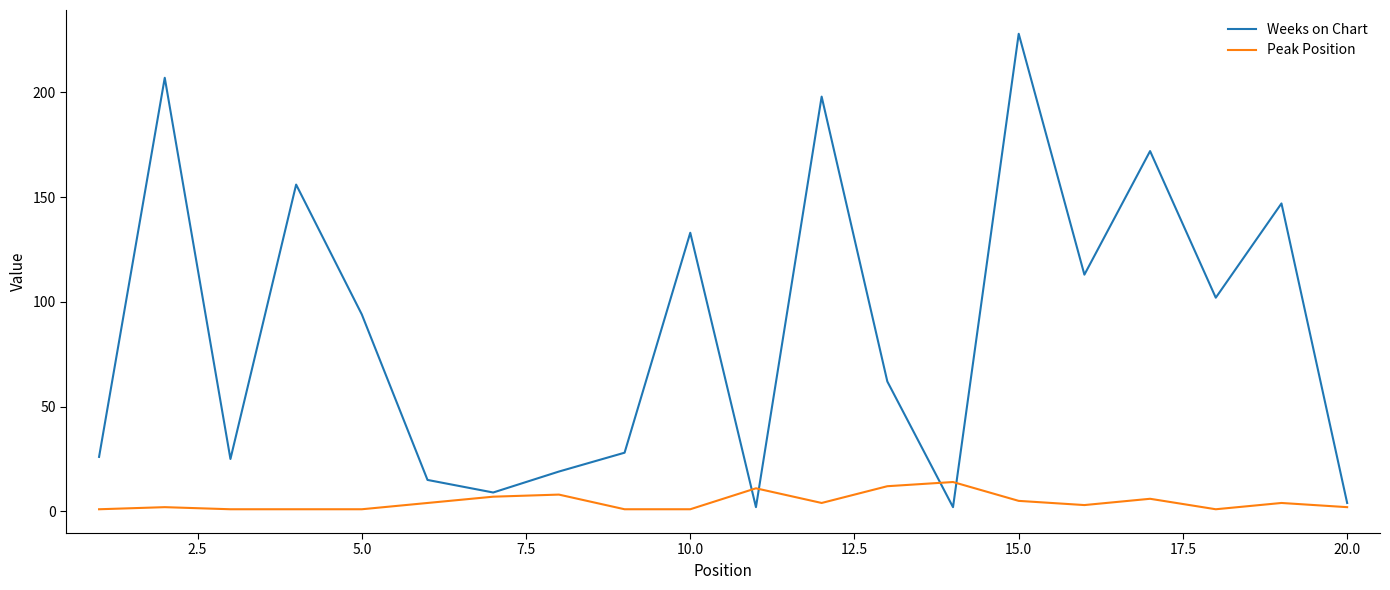

True or false: Peak Position and Weeks on Chart intersect in this chart.

True